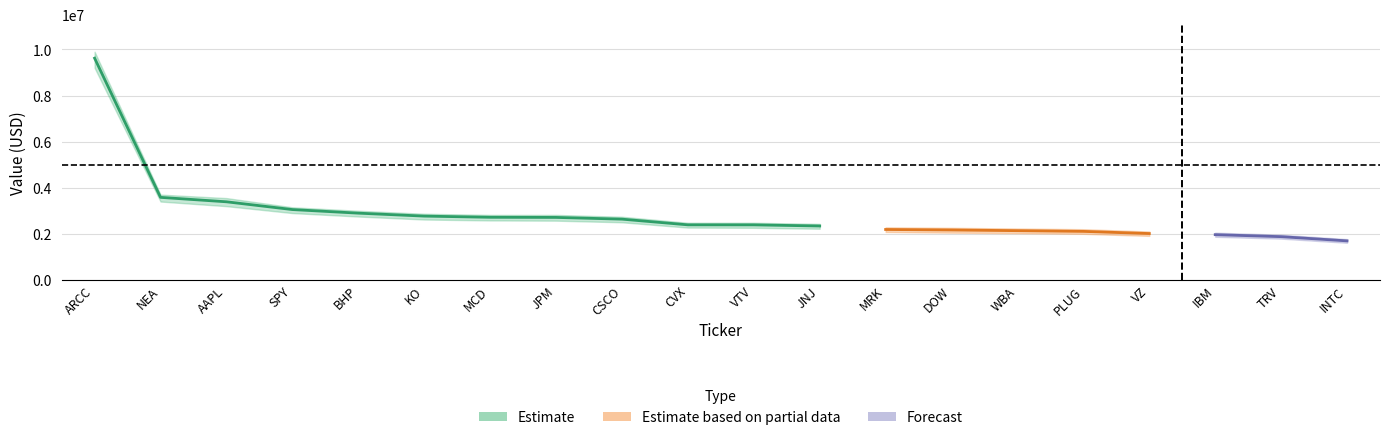

Reading left to right, extract all data points from this chart.

Value: ARCC=9621000.0	NEA=3581000.0	AAPL=3389000.0	SPY=3052000.0	BHP=2896000.0	KO=2768000.0	MCD=2717000.0	JPM=2711000.0	CSCO=2636000.0	CVX=2389000.0	VTV=2388000.0	JNJ=2339000.0	MRK=2187000.0	DOW=2166000.0	WBA=2136000.0	PLUG=2105000.0	VZ=2011000.0	IBM=1962000.0	TRV=1876000.0	INTC=1693000.0
Weighting: ARCC=8.5	NEA=3.2	AAPL=3.0	SPY=2.7	BHP=2.6	KO=2.4	MCD=2.4	JPM=2.4	CSCO=2.3	CVX=2.1	VTV=2.1	JNJ=2.1	MRK=1.9	DOW=1.9	WBA=1.9	PLUG=1.9	VZ=1.8	IBM=1.7	TRV=1.7	INTC=1.5